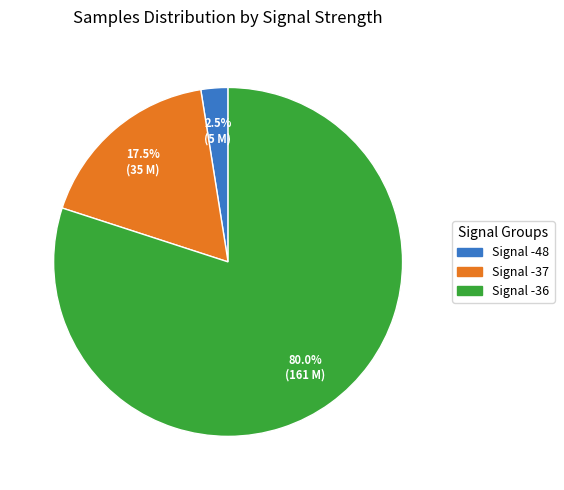

Is there a majority slice in this chart?

Yes